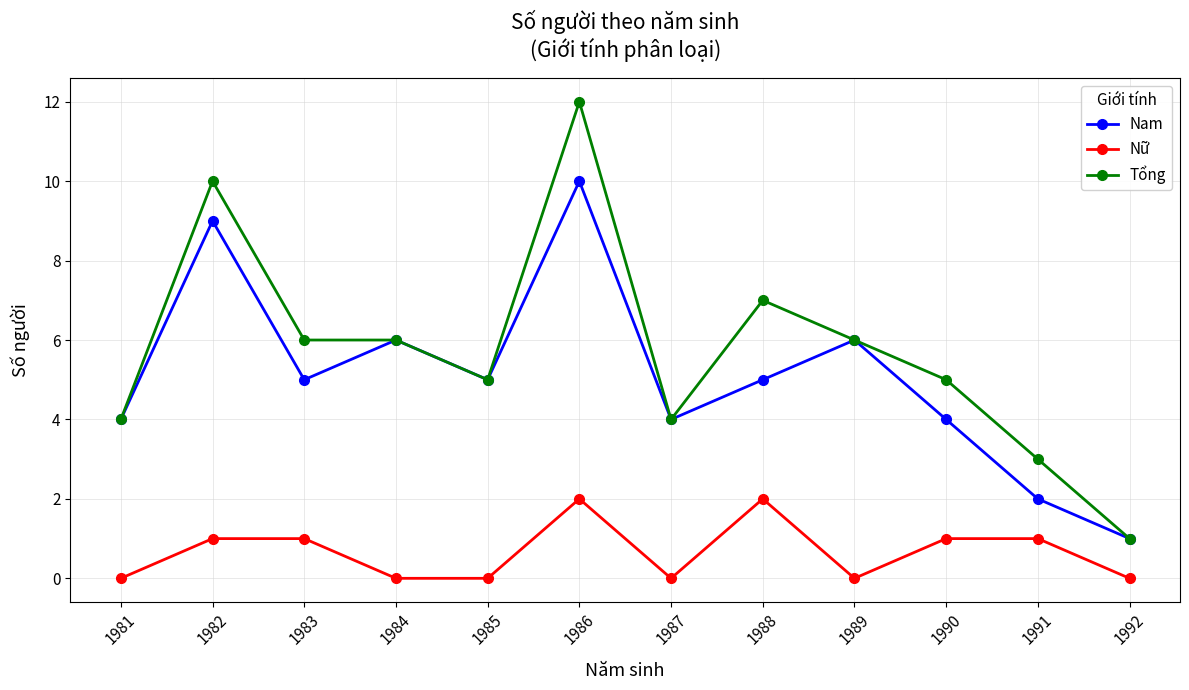

True or false: Nữ and Tổng cross at least once.

False